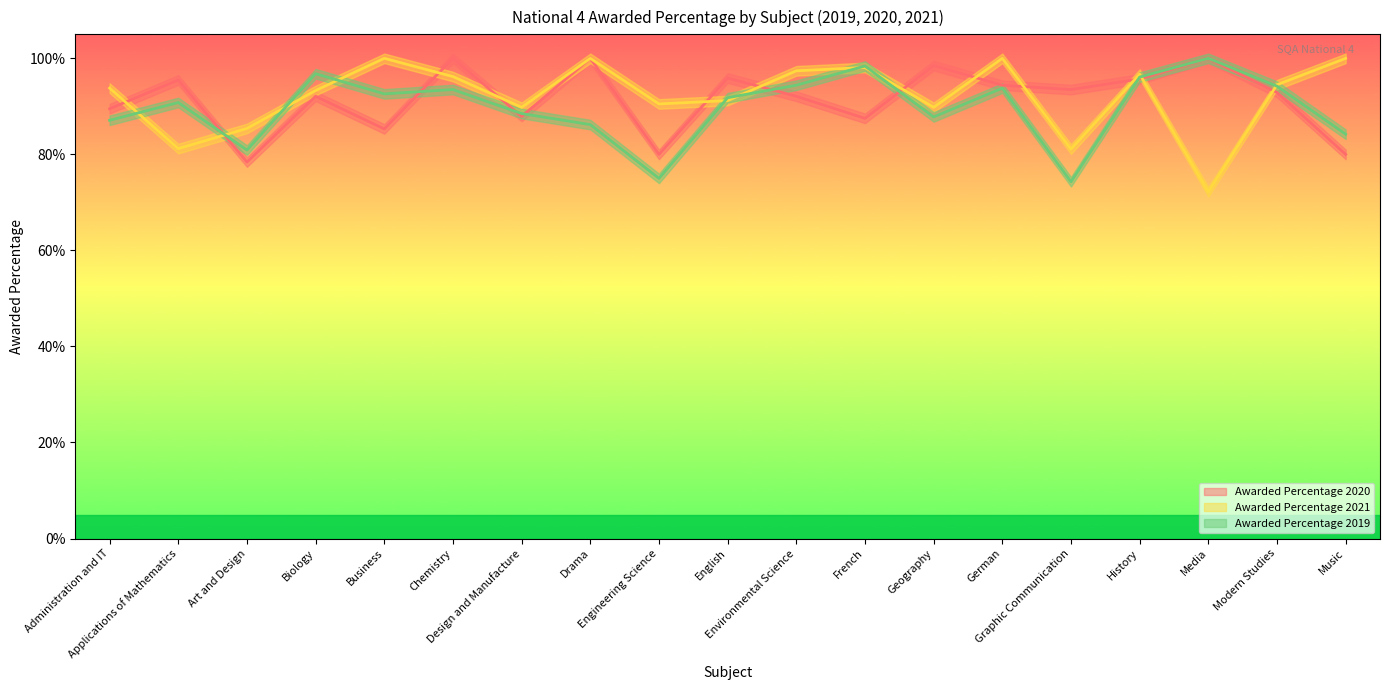

True or false: Awarded Percentage 2019 has a value of 0.9 at Modern Studies.

True